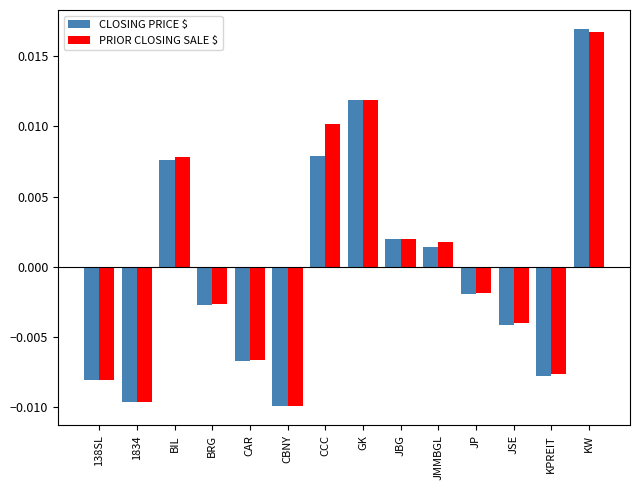

At how many categories does at least one series exceed 0?

6